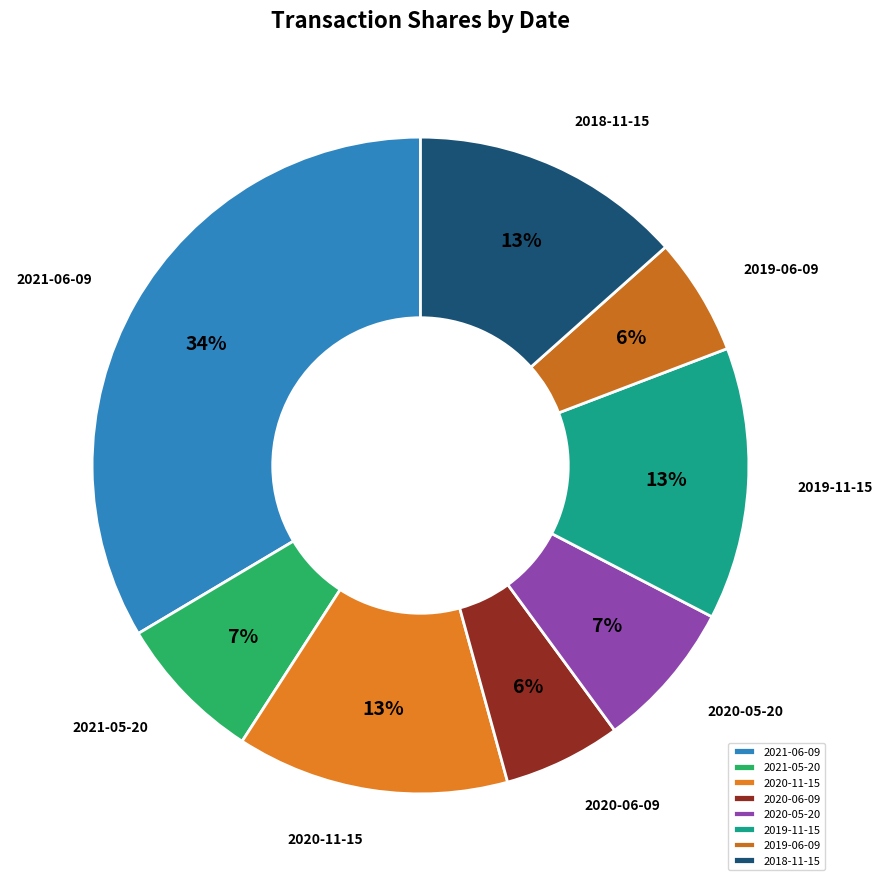

How many slices are in this pie chart?

8